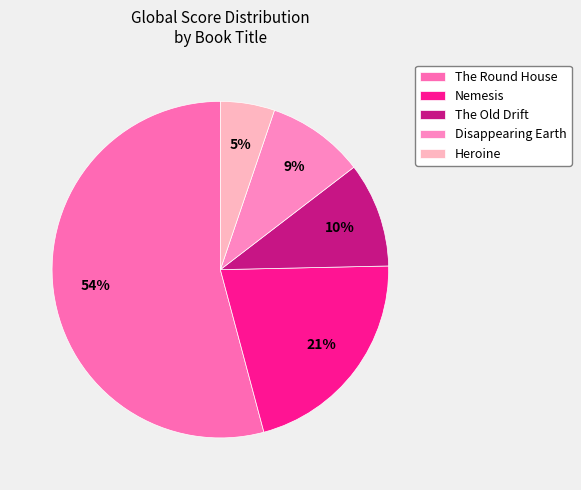

Is it true that The Old Drift is 22% of the pie?

False